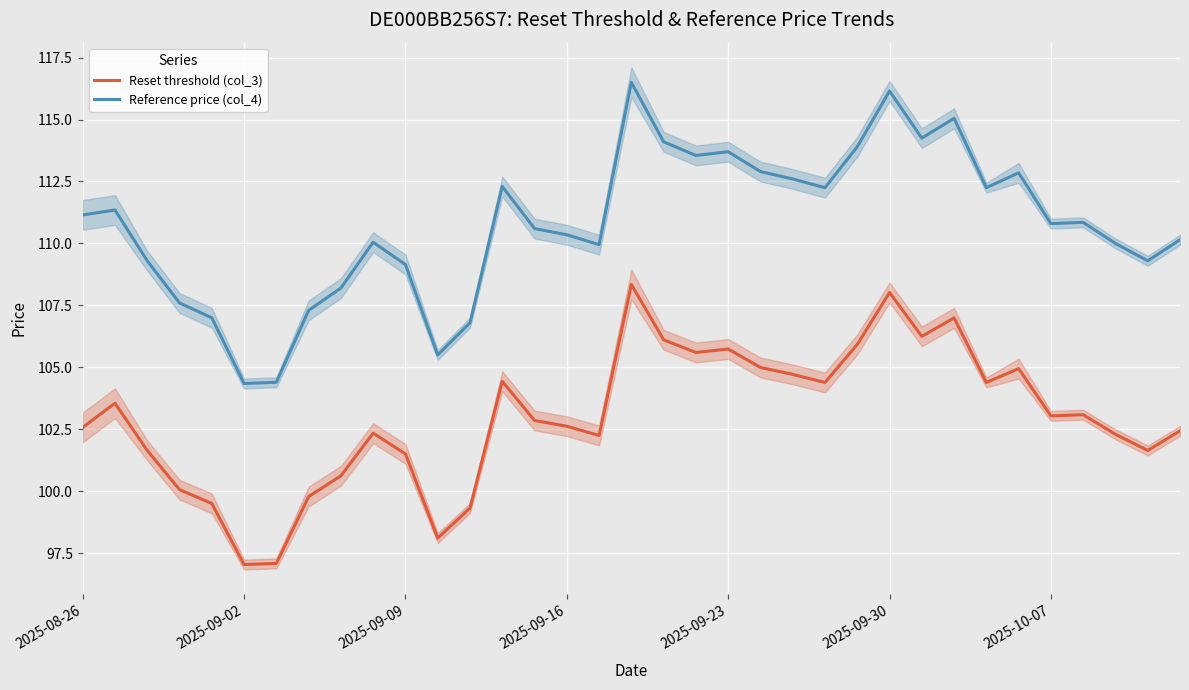

True or false: Reference price (col_4) and Reset threshold (col_3) intersect in this chart.

False